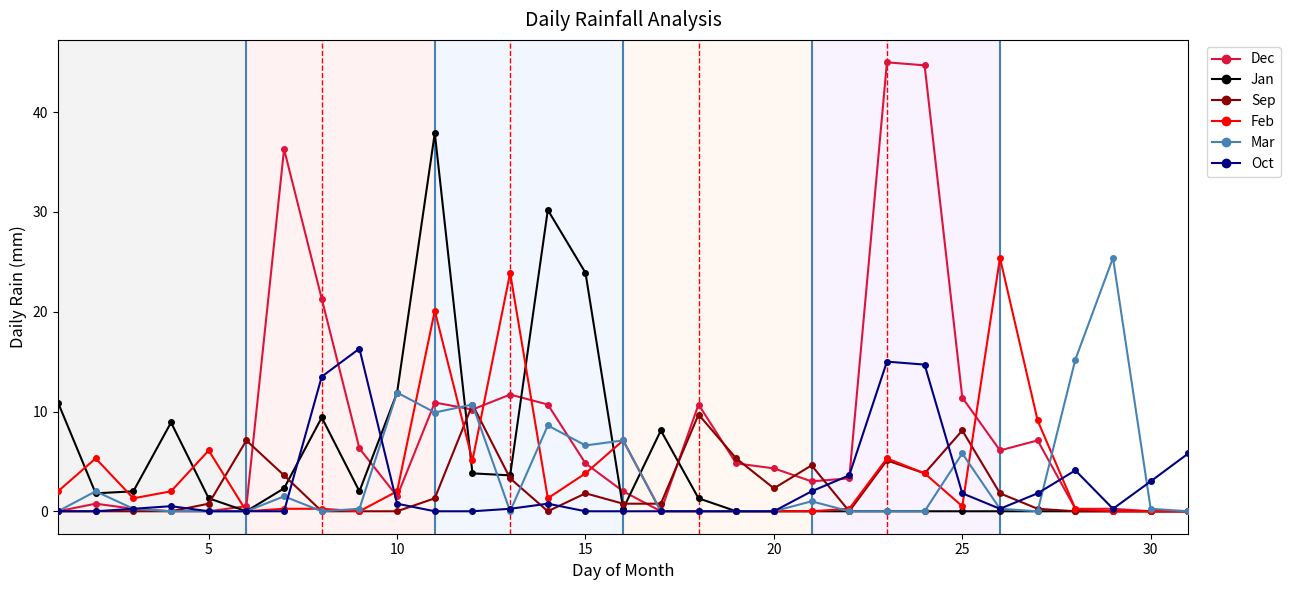

True or false: Mar has more than 0 points higher than both neighbors.

True